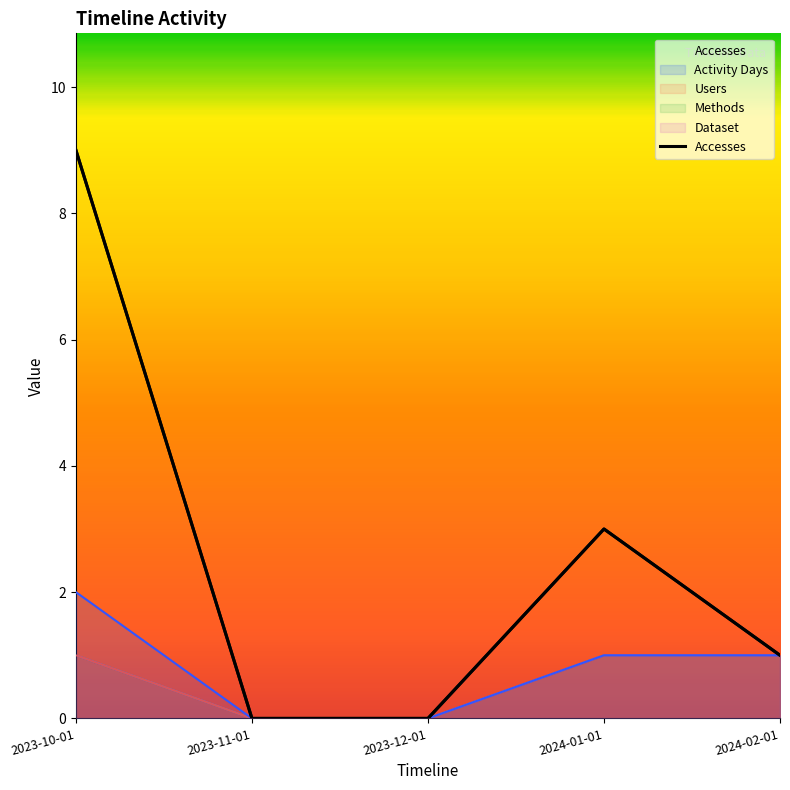

Between 2024-02-01 and 2023-12-01, which is larger?

2024-02-01